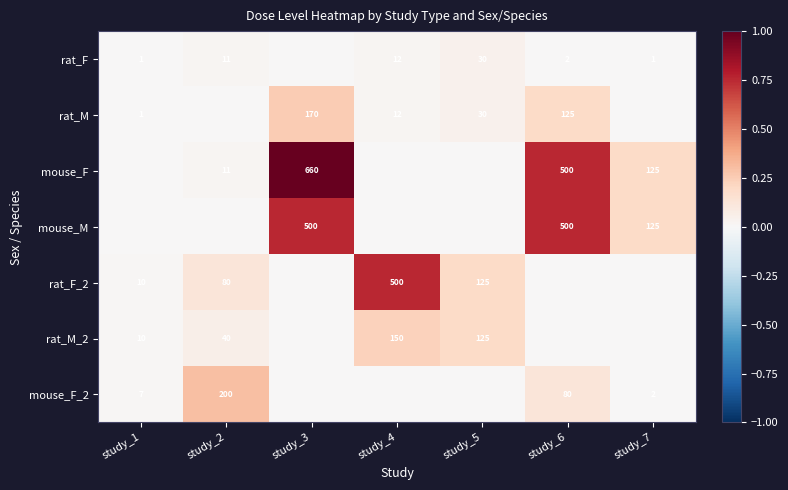

What is the sum of the mouse_F_2 values at study_1 and study_6?

87